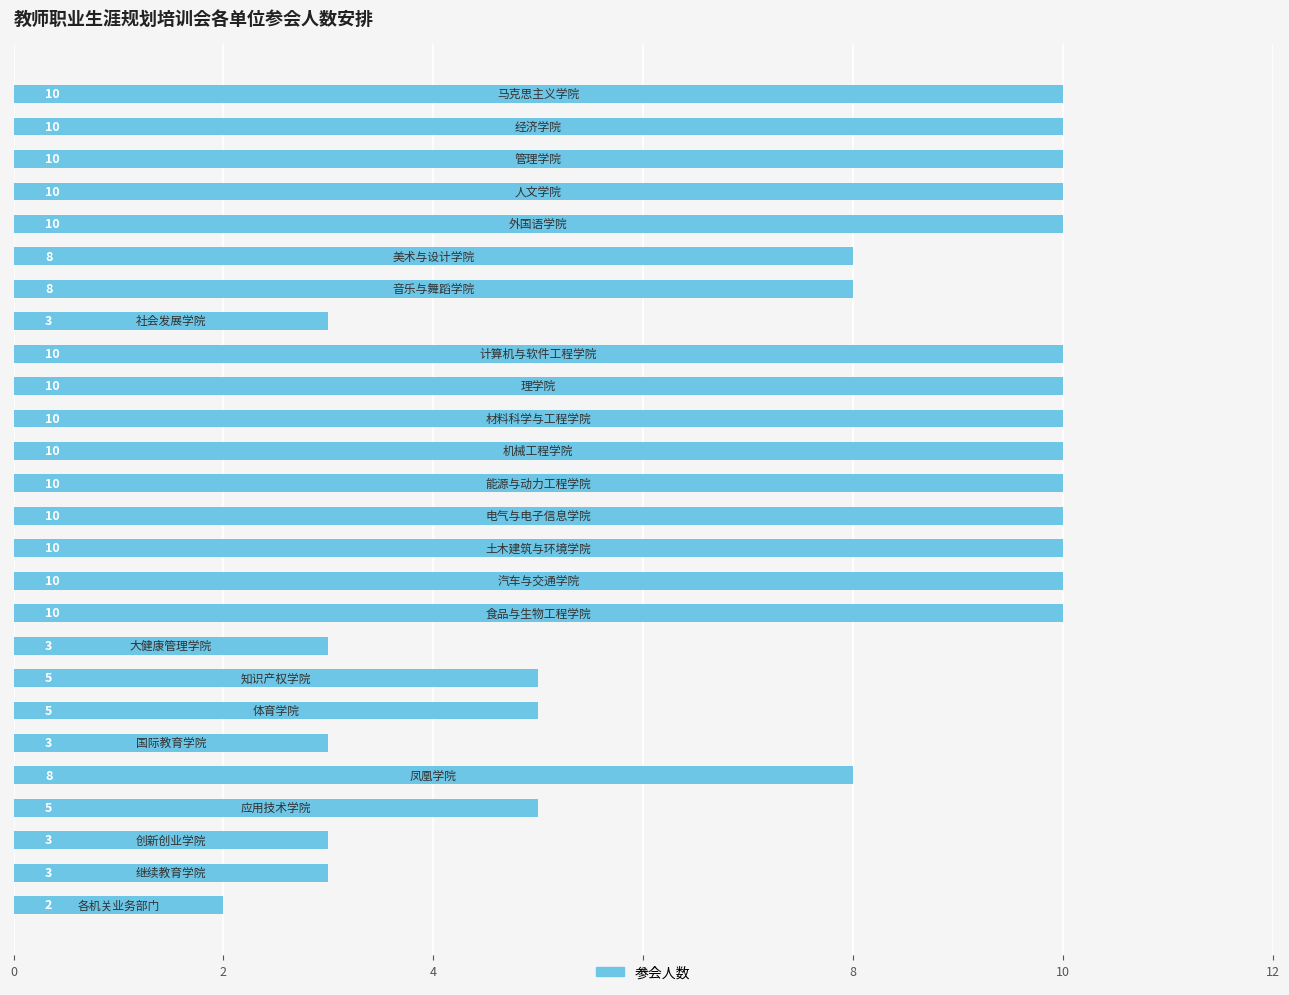

Reading bottom to top, extract all data points from this chart.

2	3	3	5	8	3	5	5	3	10	10	10	10	10	10	10	10	10	3	8	8	10	10	10	10	10